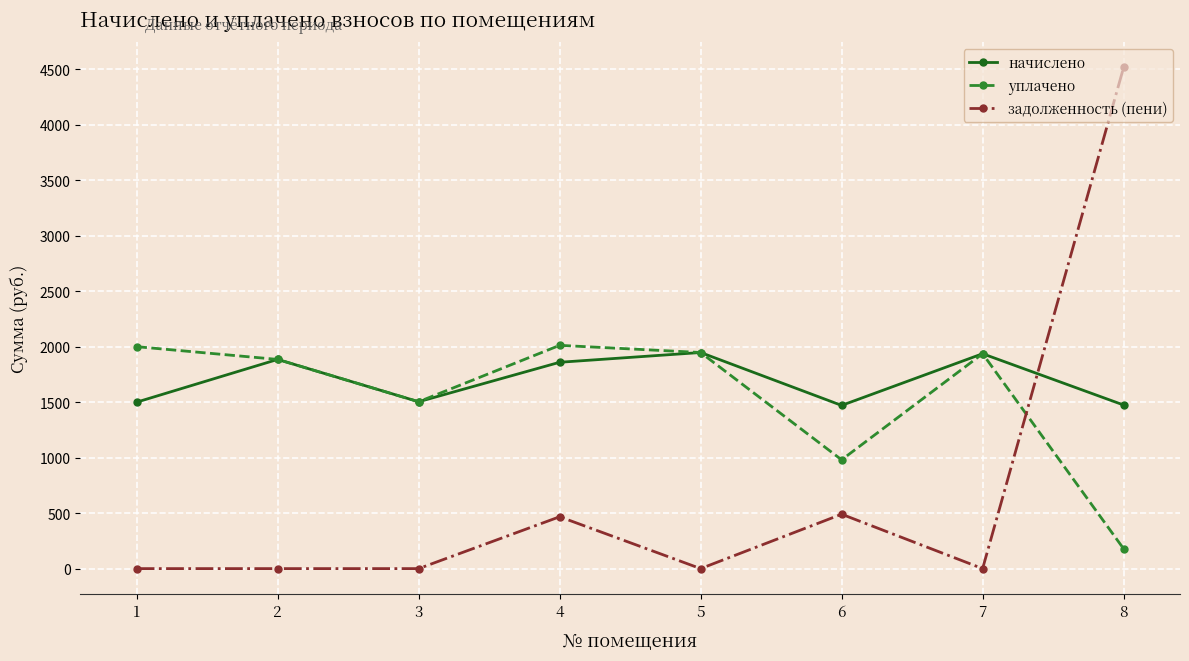

What is the approximate value of начислено at 6?

1470.1